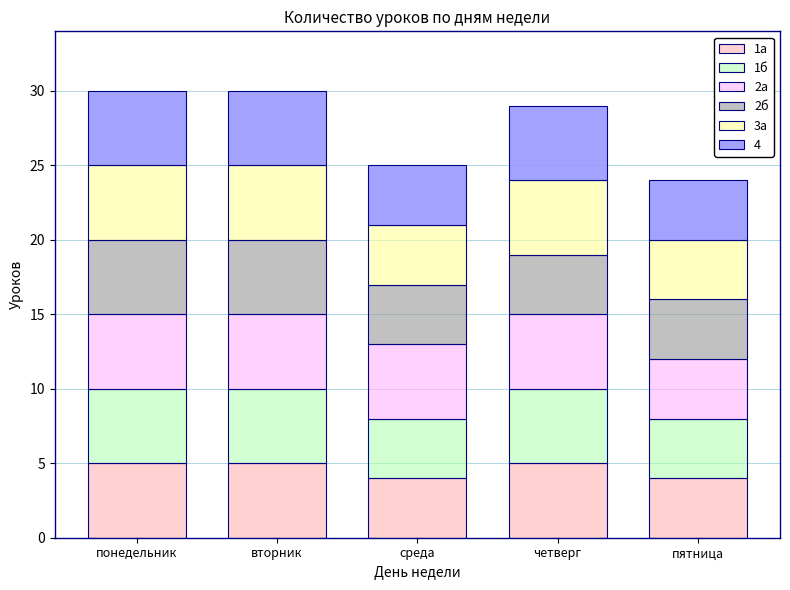

What is the total value across all series at вторник?

30